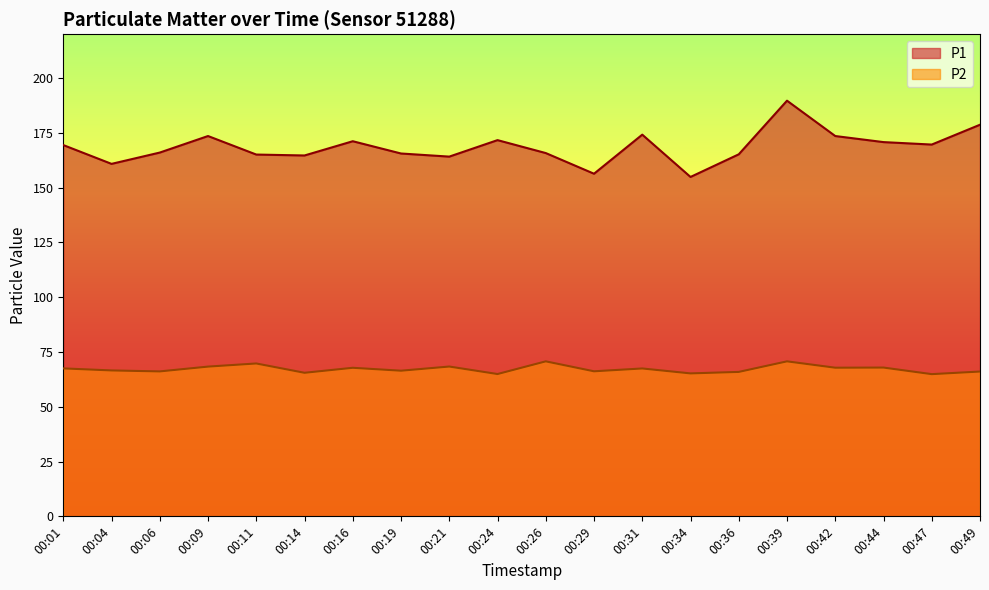

Which series changed the most between 00:31 and 00:44?

P1